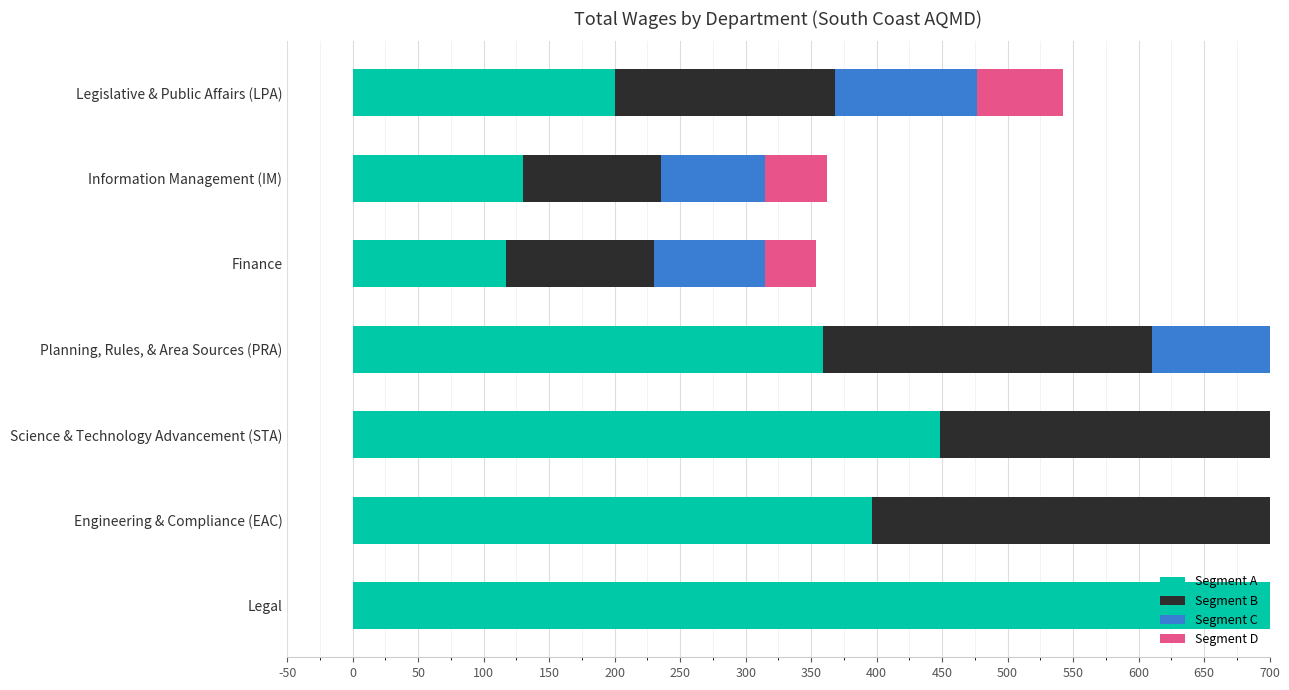

Between Science & Technology Advancement (STA) and Planning, Rules, & Area Sources (PRA), which series saw the biggest shift?

Segment C